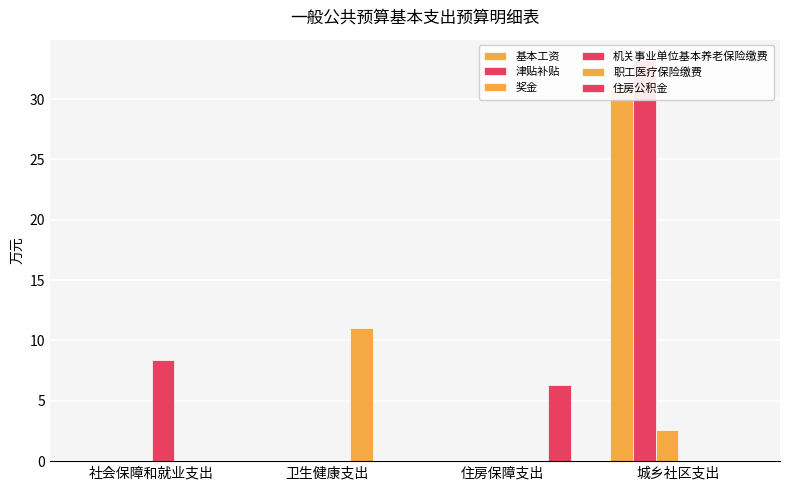

The 职工医疗保险缴费 series shows -4.3 at 社会保障和就业支出. True or false?

False